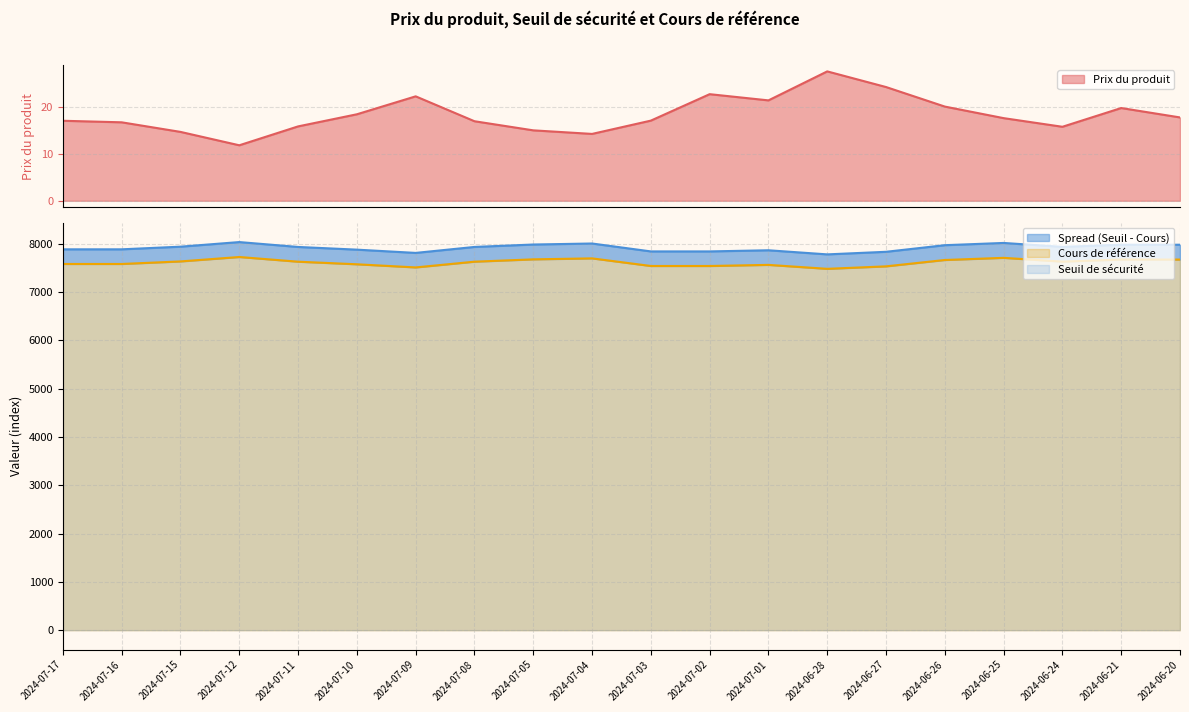

Where is the first local maximum for Prix du produit?

2024-07-09